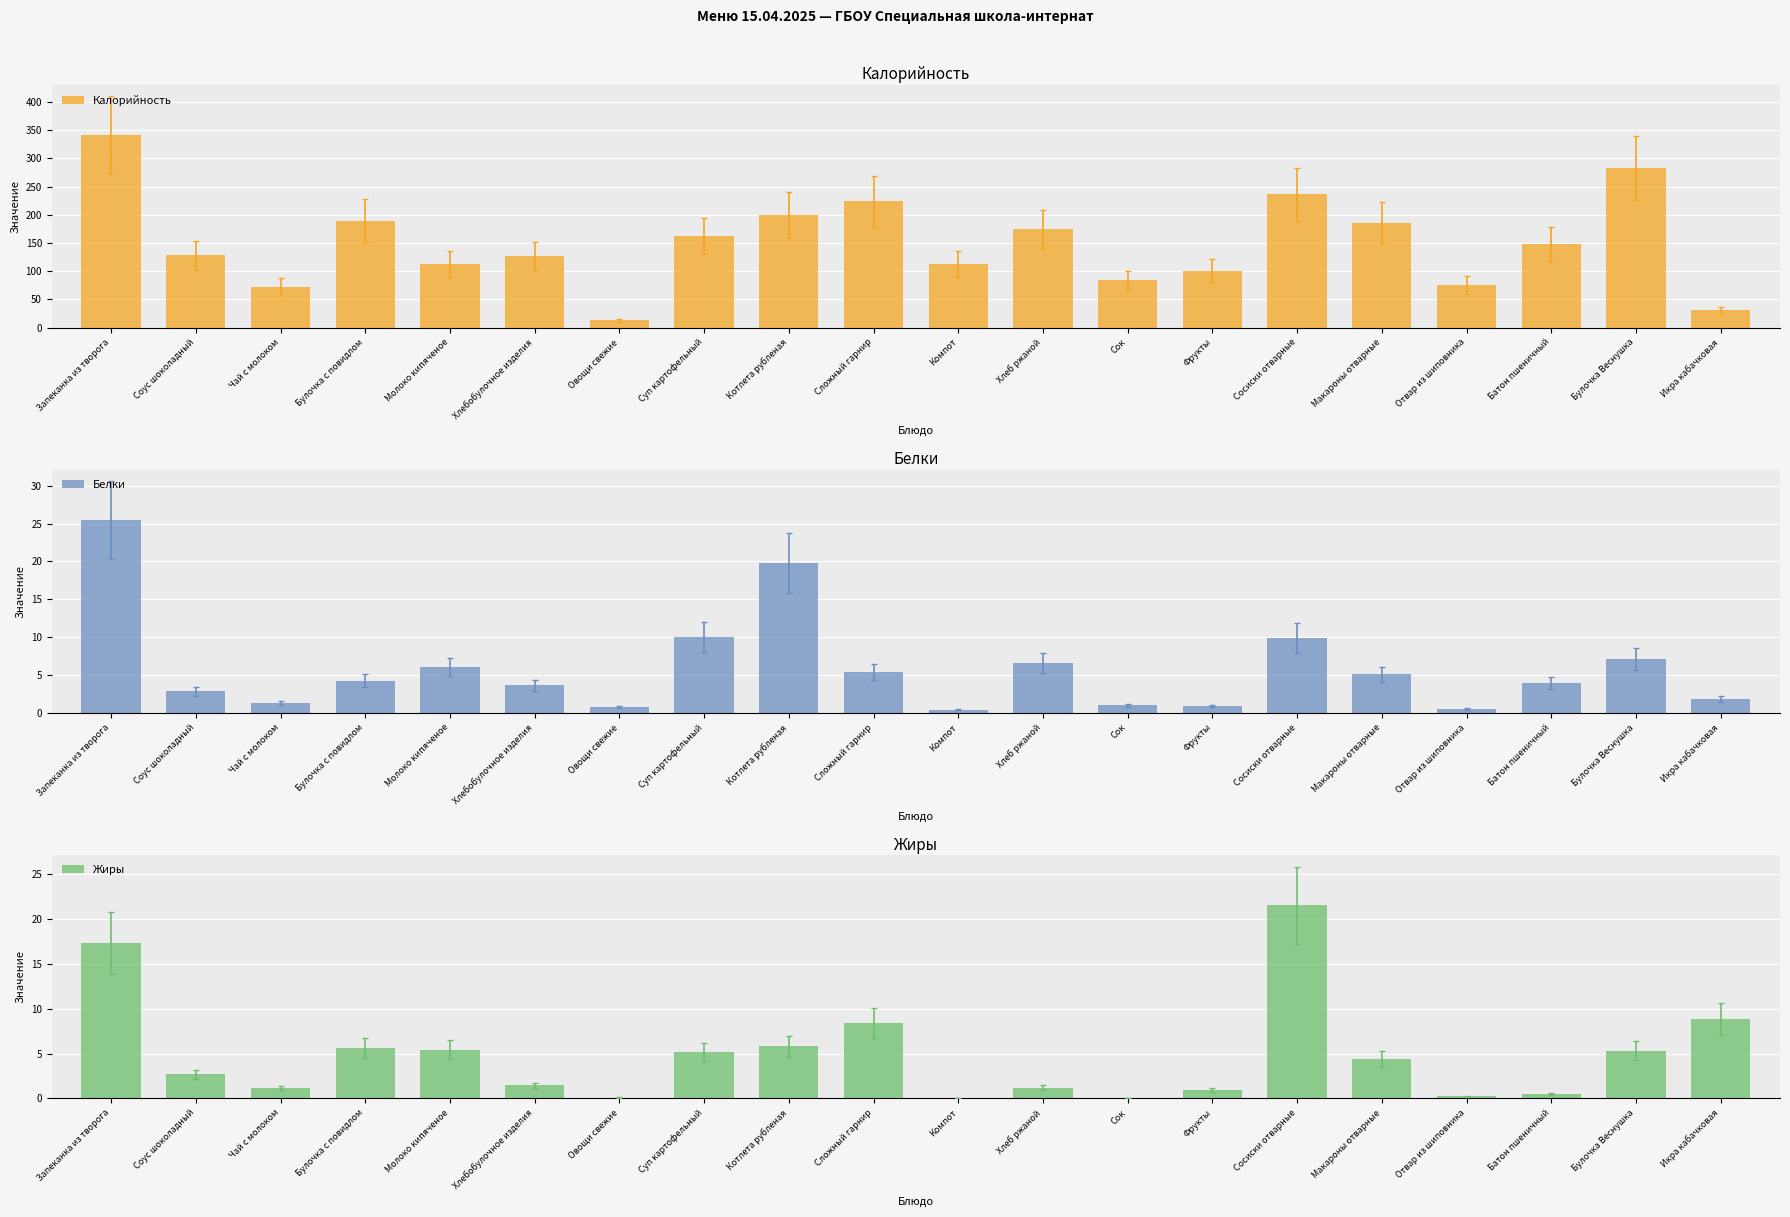

What is the label of the 15th bar from the left?

Сосиски отварные